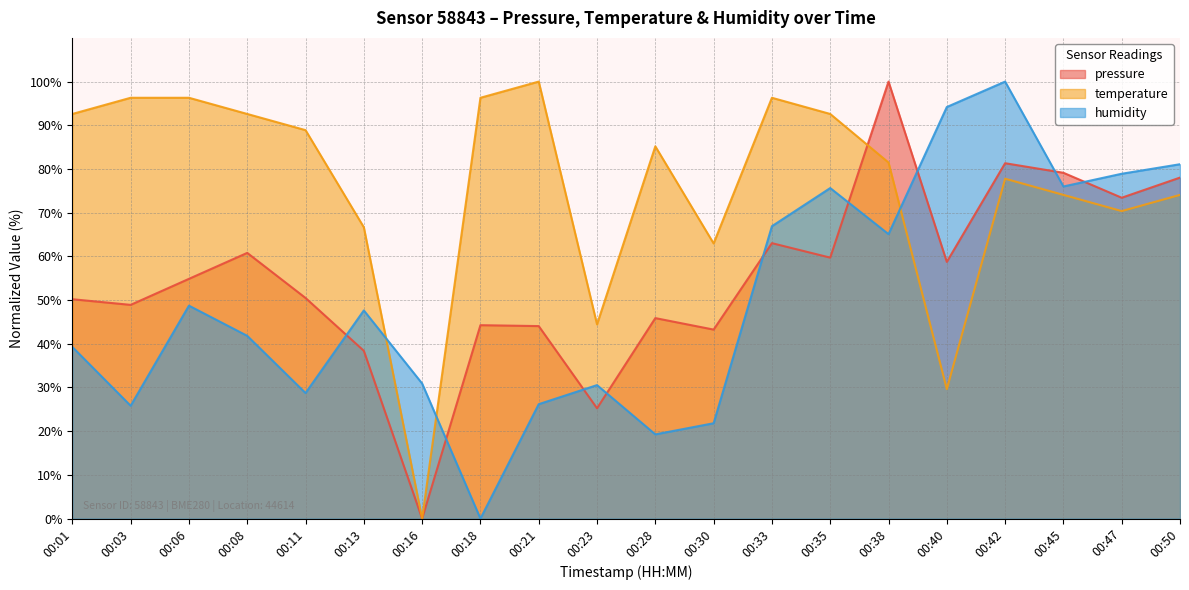

How many times do pressure and humidity cross each other?

9